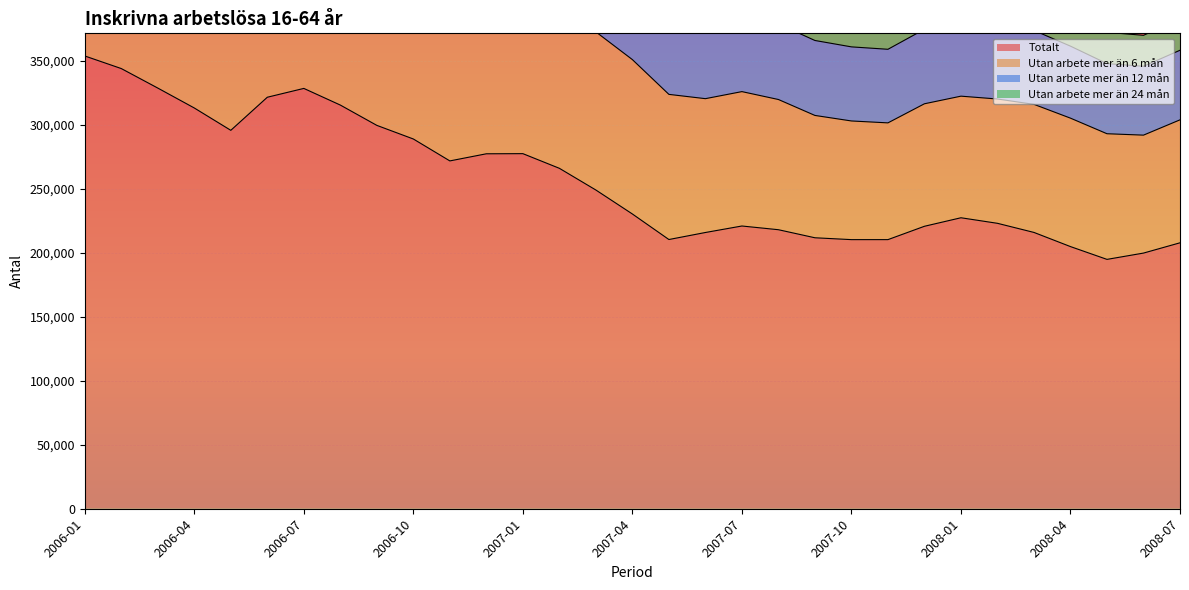

What position from the left is 2007-04?

16